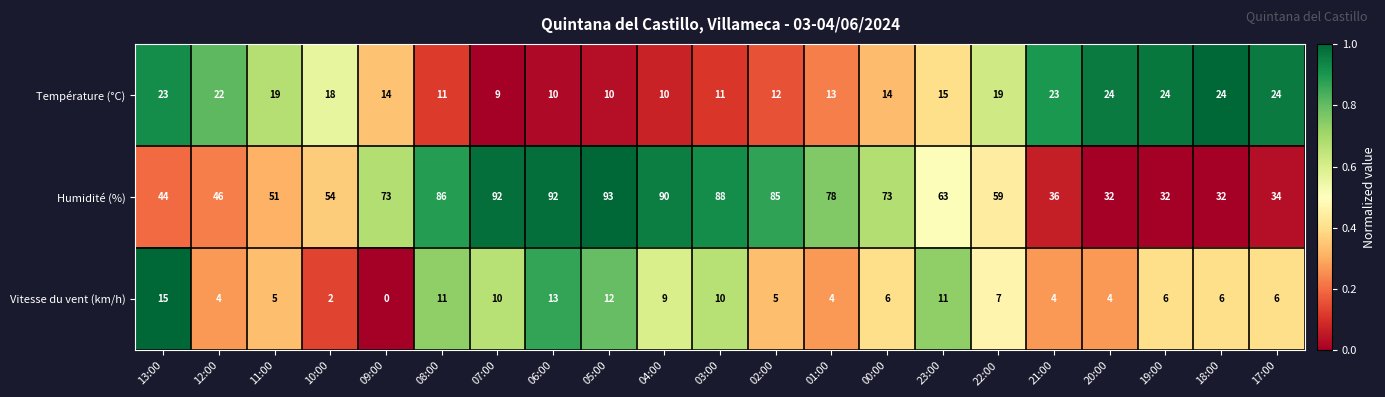

Which series has the largest total across all categories?

Humidité (%)